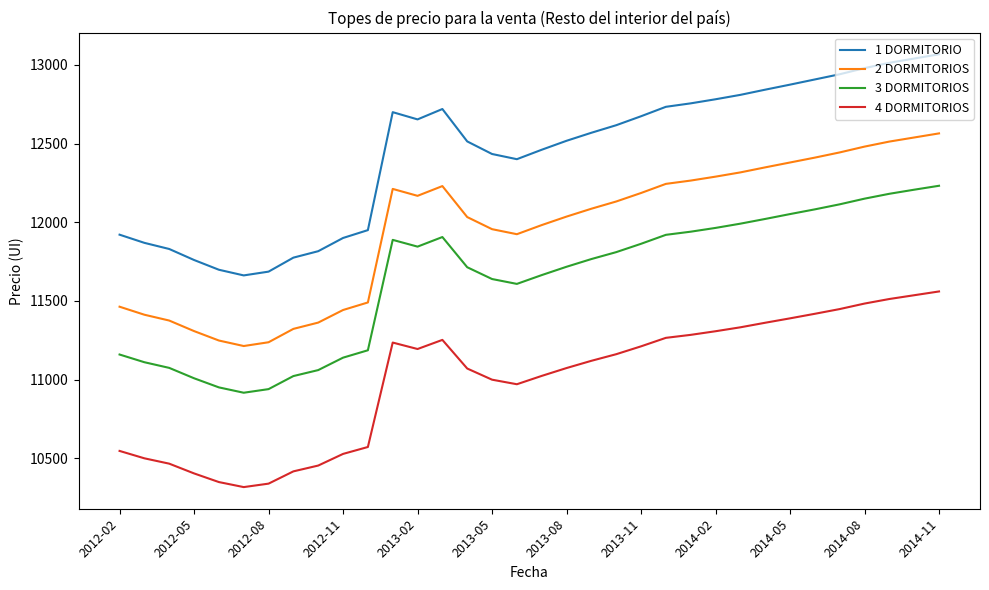

How many lines are shown in the chart?

4